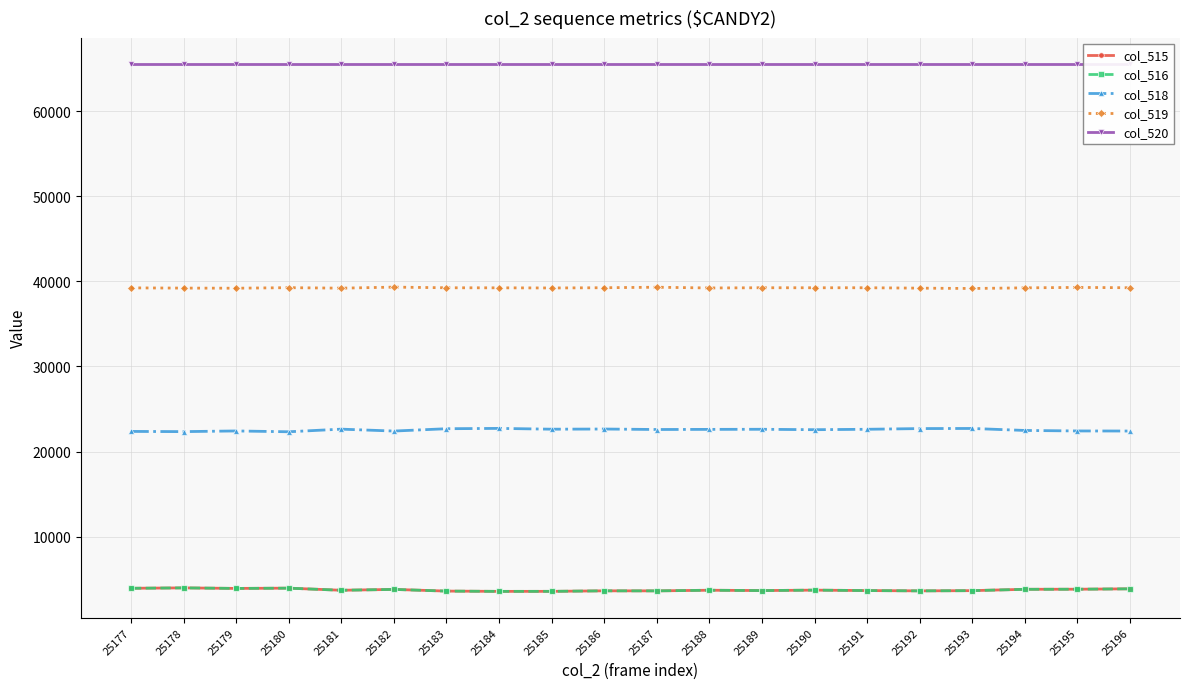

What is the sum of all col_520 values?

1310700